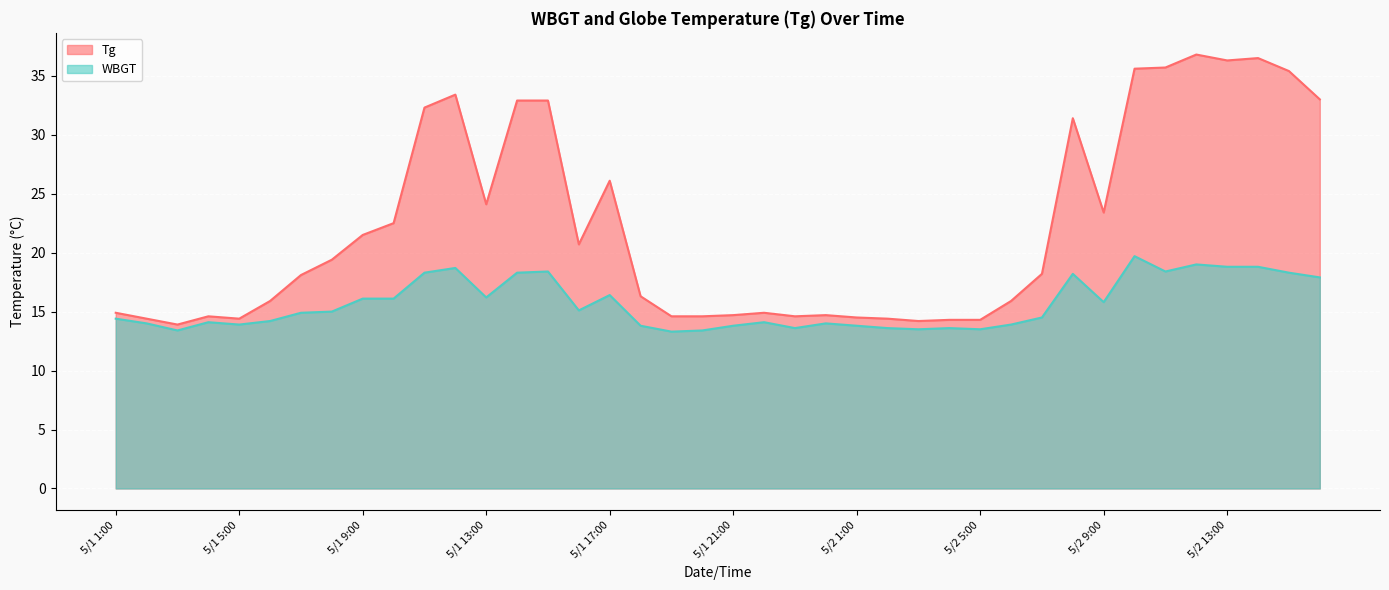

Reading left to right, list all the values displayed in this chart.

Tg: 5/1 1:00=14.9	5/1 2:00=14.4	5/1 3:00=13.9	5/1 4:00=14.6	5/1 5:00=14.4	5/1 6:00=15.9	5/1 7:00=18.1	5/1 8:00=19.4	5/1 9:00=21.5	5/1 10:00=22.5	5/1 11:00=32.3	5/1 12:00=33.4	5/1 13:00=24.1	5/1 14:00=32.9	5/1 15:00=32.9	5/1 16:00=20.7	5/1 17:00=26.1	5/1 18:00=16.3	5/1 19:00=14.6	5/1 20:00=14.6	5/1 21:00=14.7	5/1 22:00=14.9	5/1 23:00=14.6	5/1 24:00=14.7	5/2 1:00=14.5	5/2 2:00=14.4	5/2 3:00=14.2	5/2 4:00=14.3	5/2 5:00=14.3	5/2 6:00=15.9	5/2 7:00=18.2	5/2 8:00=31.4	5/2 9:00=23.4	5/2 10:00=35.6	5/2 11:00=35.7	5/2 12:00=36.8	5/2 13:00=36.3	5/2 14:00=36.5	5/2 15:00=35.4	5/2 16:00=33.0
WBGT: 5/1 1:00=14.4	5/1 2:00=14.0	5/1 3:00=13.4	5/1 4:00=14.1	5/1 5:00=13.9	5/1 6:00=14.2	5/1 7:00=14.9	5/1 8:00=15.0	5/1 9:00=16.1	5/1 10:00=16.1	5/1 11:00=18.3	5/1 12:00=18.7	5/1 13:00=16.2	5/1 14:00=18.3	5/1 15:00=18.4	5/1 16:00=15.1	5/1 17:00=16.4	5/1 18:00=13.8	5/1 19:00=13.3	5/1 20:00=13.4	5/1 21:00=13.8	5/1 22:00=14.1	5/1 23:00=13.6	5/1 24:00=14.0	5/2 1:00=13.8	5/2 2:00=13.6	5/2 3:00=13.5	5/2 4:00=13.6	5/2 5:00=13.5	5/2 6:00=13.9	5/2 7:00=14.5	5/2 8:00=18.2	5/2 9:00=15.8	5/2 10:00=19.7	5/2 11:00=18.4	5/2 12:00=19.0	5/2 13:00=18.8	5/2 14:00=18.8	5/2 15:00=18.3	5/2 16:00=17.9